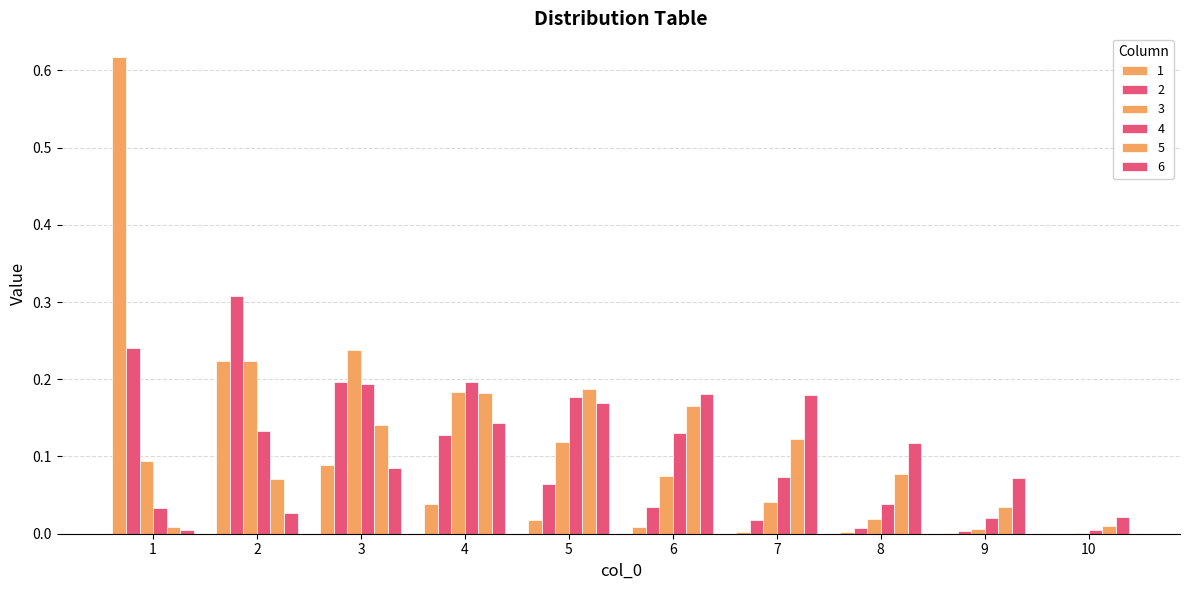

Count the number of categories in the chart.

10